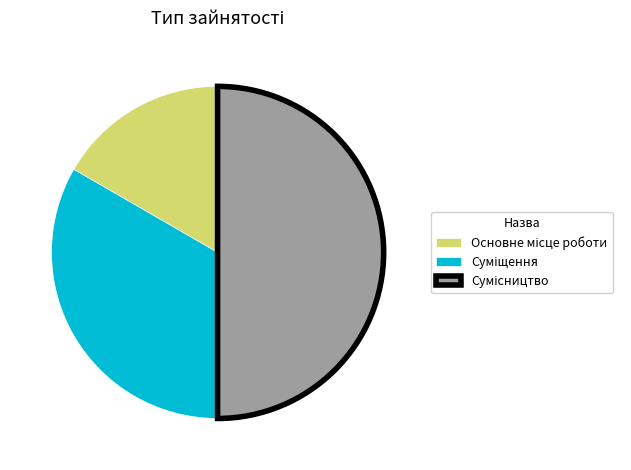

Which has a higher value, Суміщення or Сумісництво?

Сумісництво